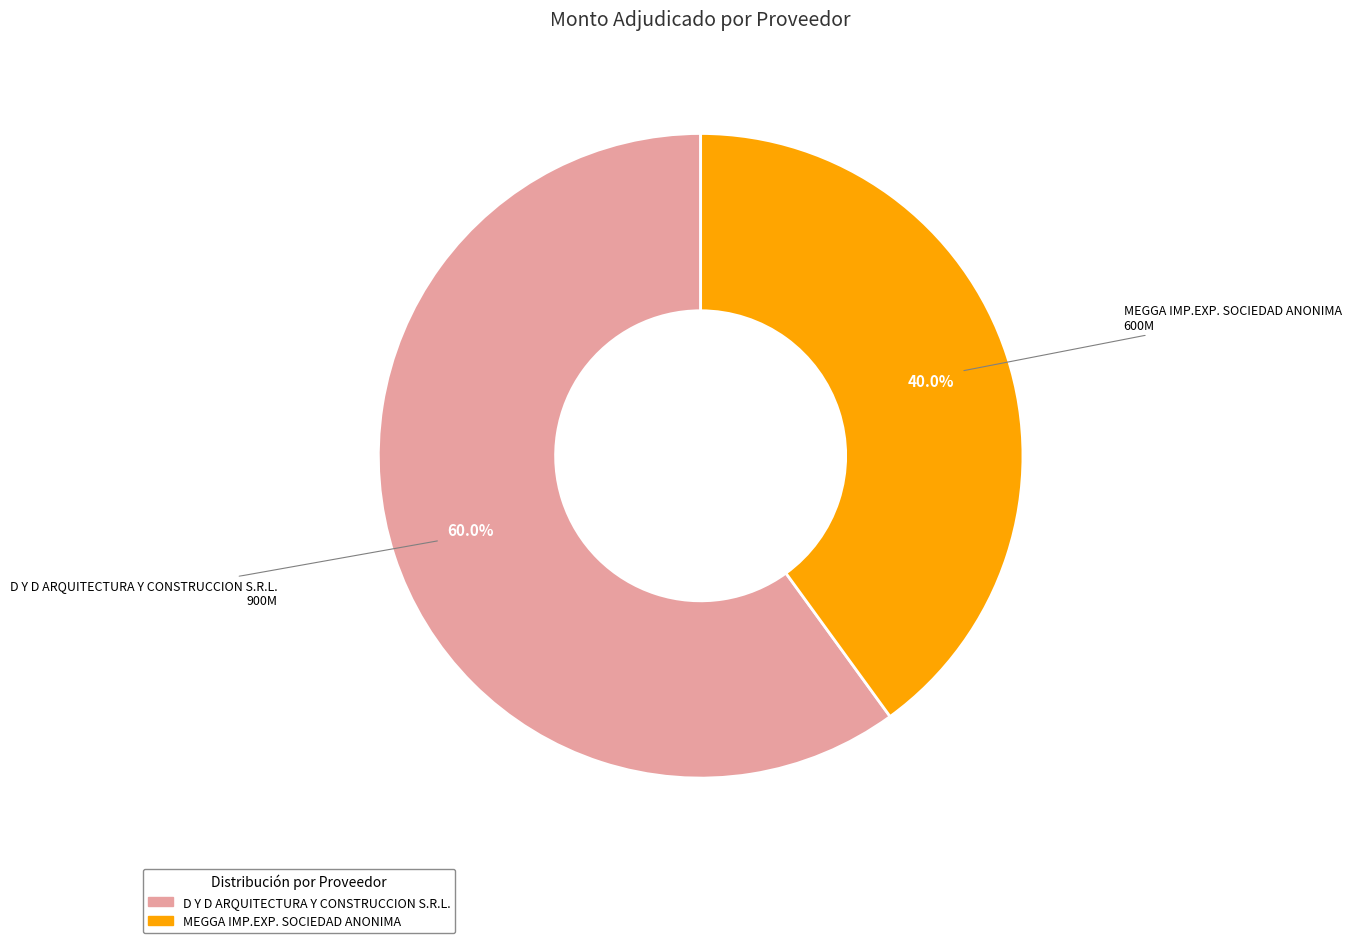

True or false: MEGGA IMP.EXP. SOCIEDAD ANONIMA accounts for 52% of the total.

False